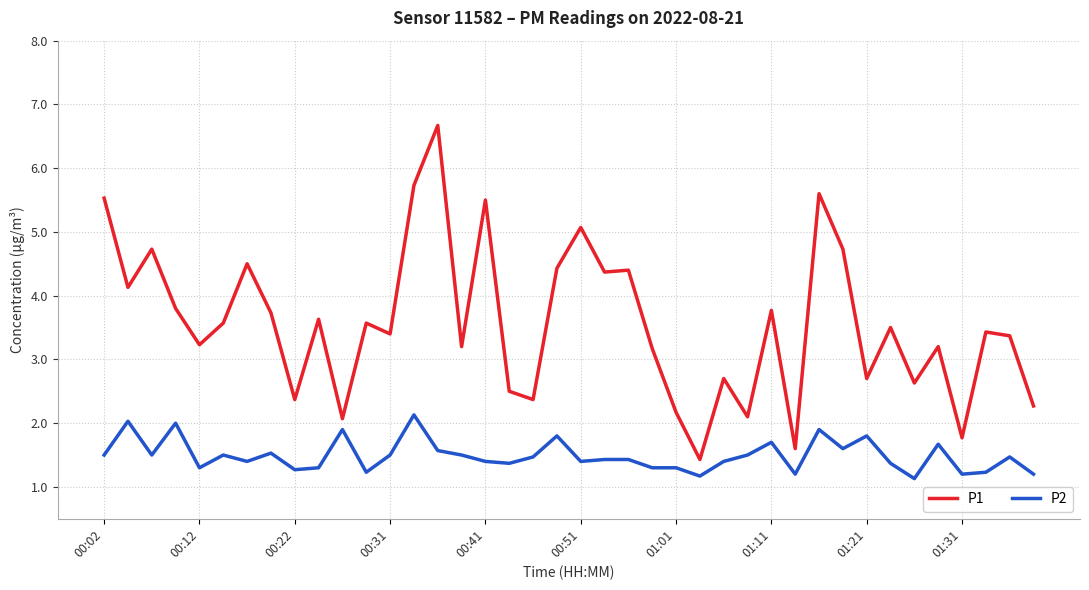

Rank the series by their maximum value, from highest to lowest.

P1, P2